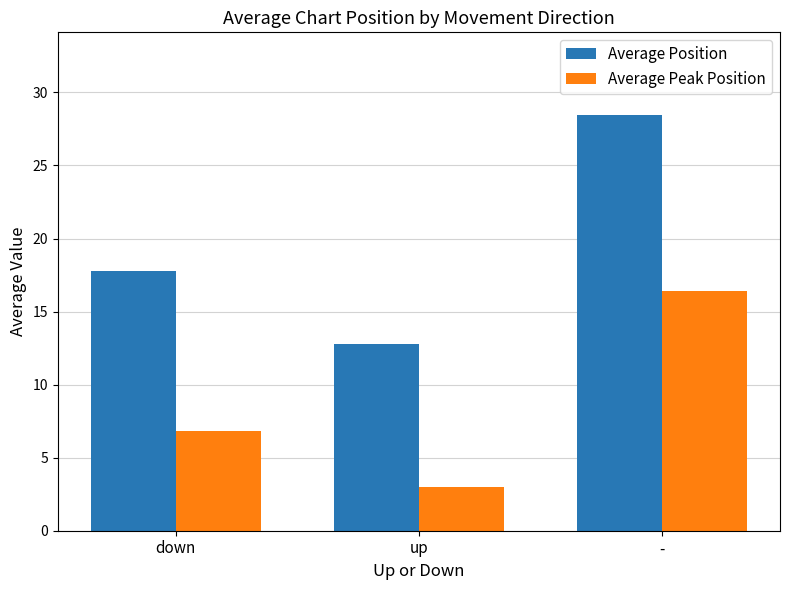

Which label corresponds to the largest value in the chart?

-